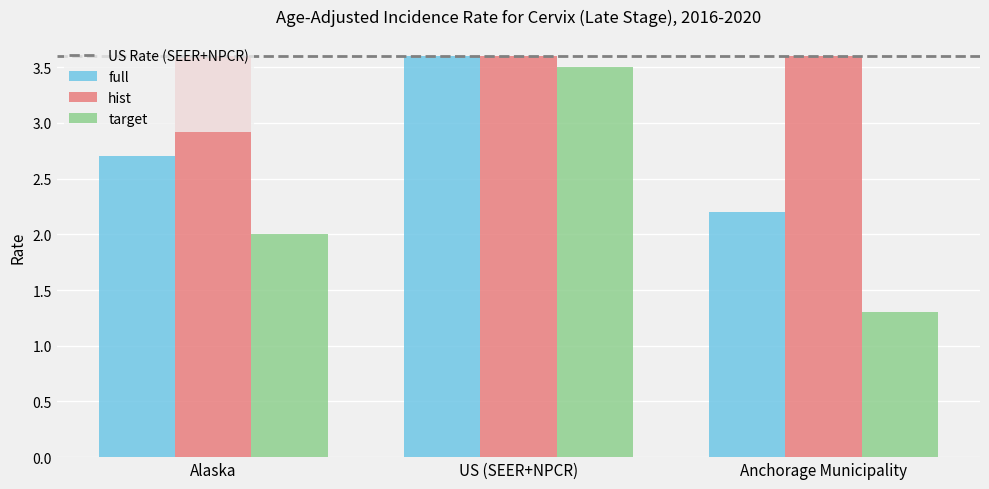

Count the target values in the range 1 to 3.

2